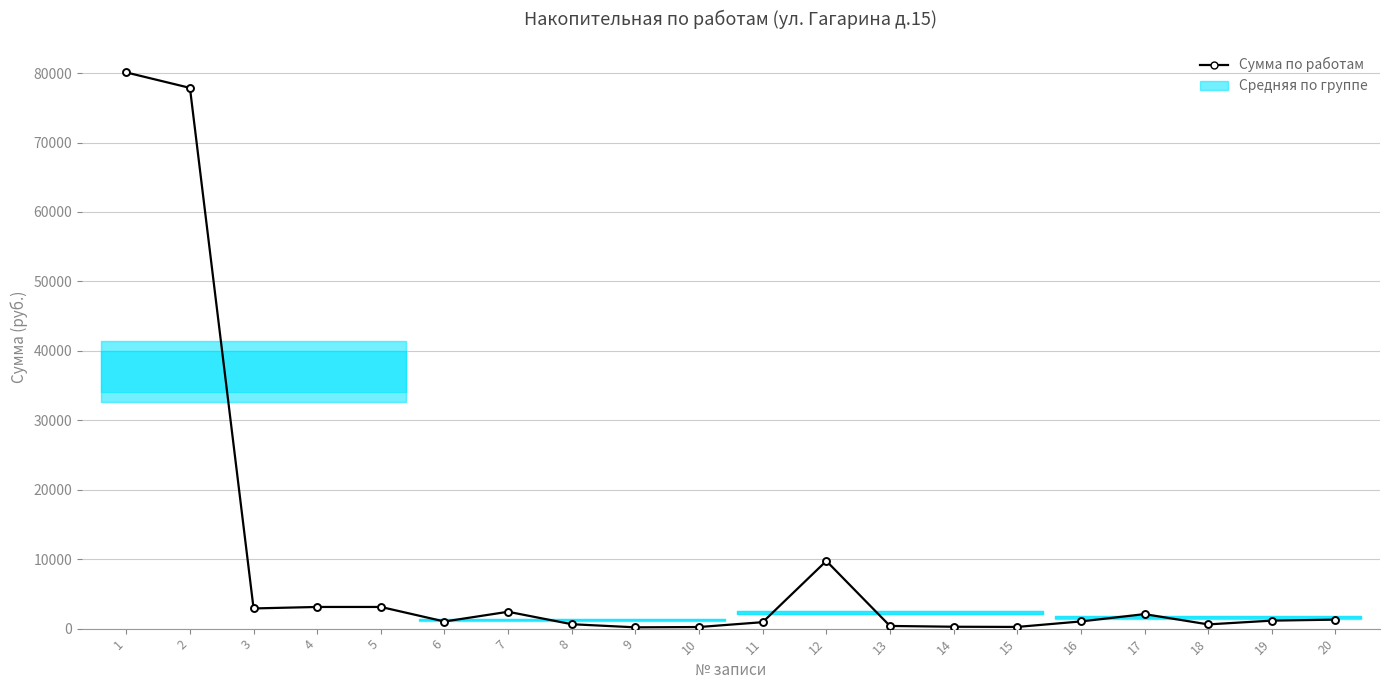

True or false: the data has more than 0 interior local peaks.

True